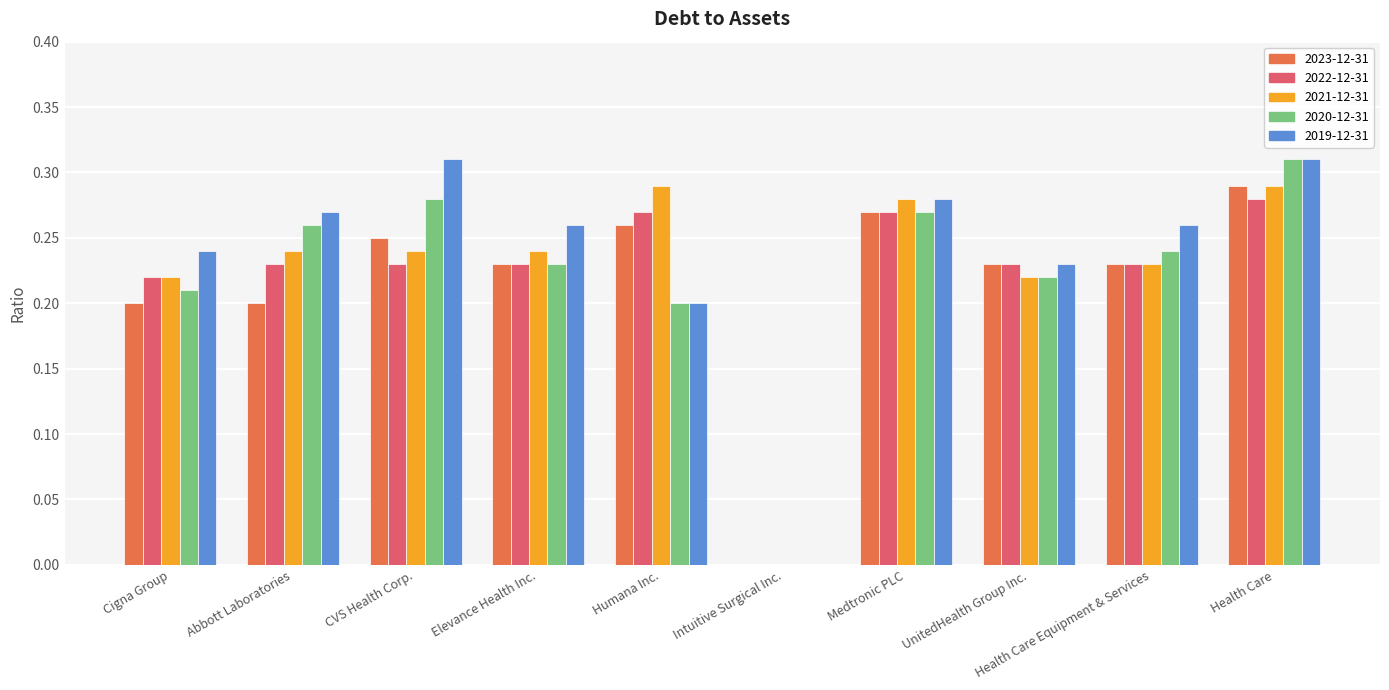

Between CVS Health Corp. and Health Care Equipment & Services, which series saw the biggest shift?

2019-12-31